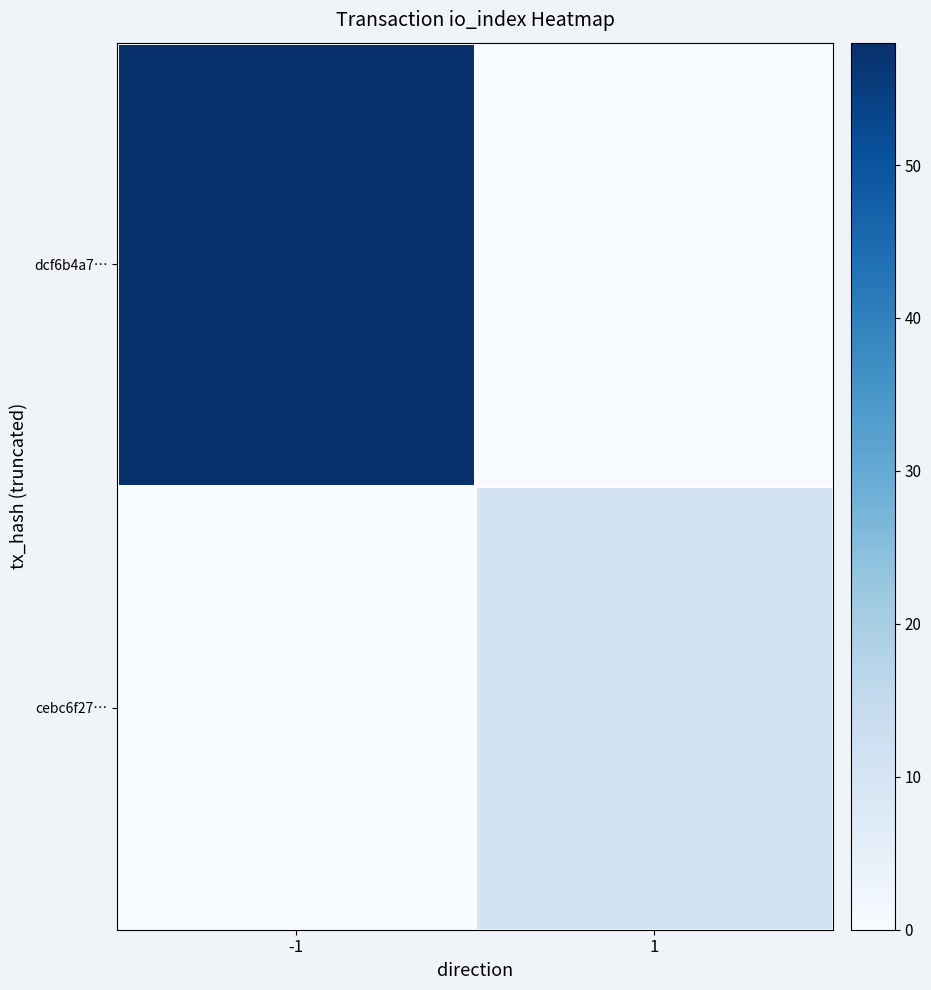

At how many categories does at least one series exceed 49?

1